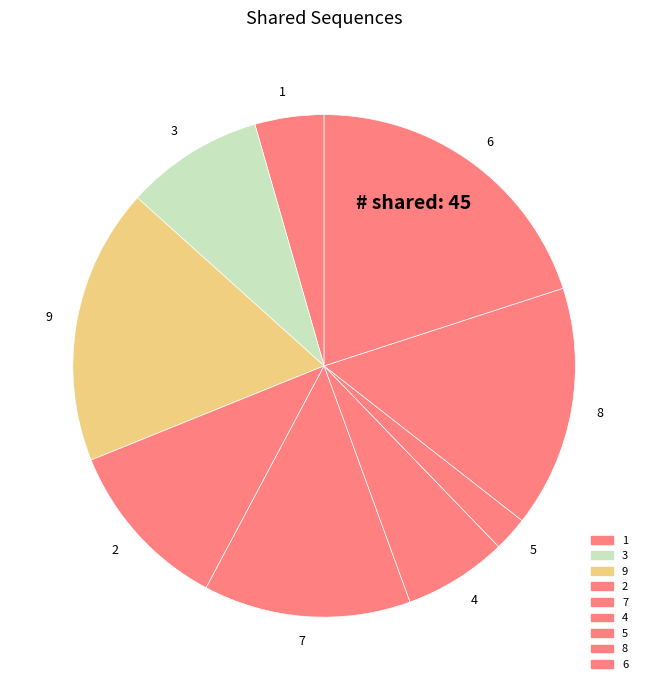

Does 1 account for over 50% of the chart?

No